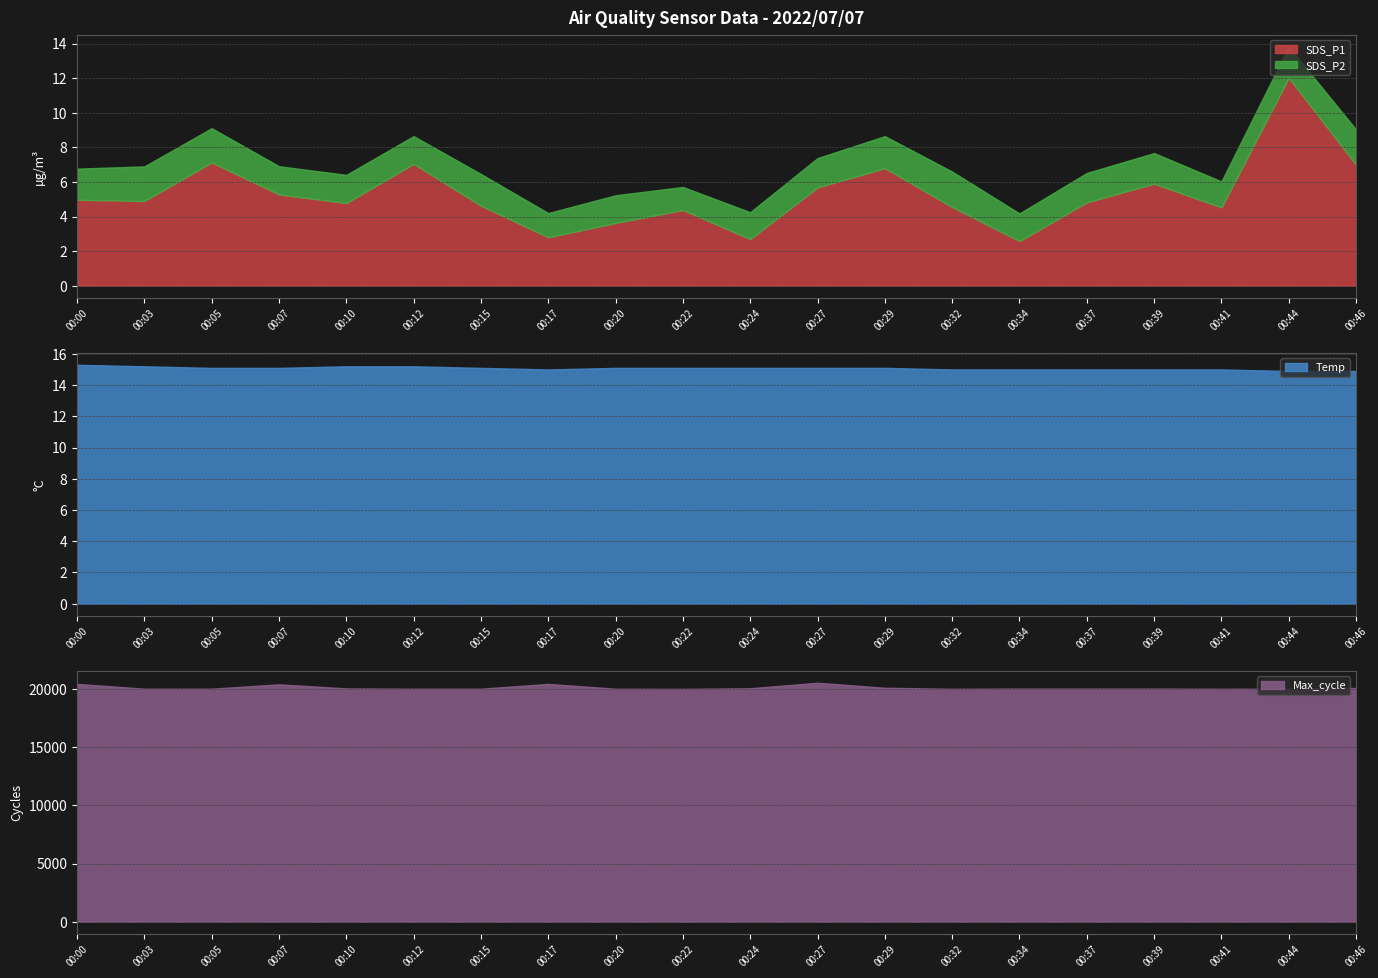

What is the maximum value for SDS_P1?

12.0